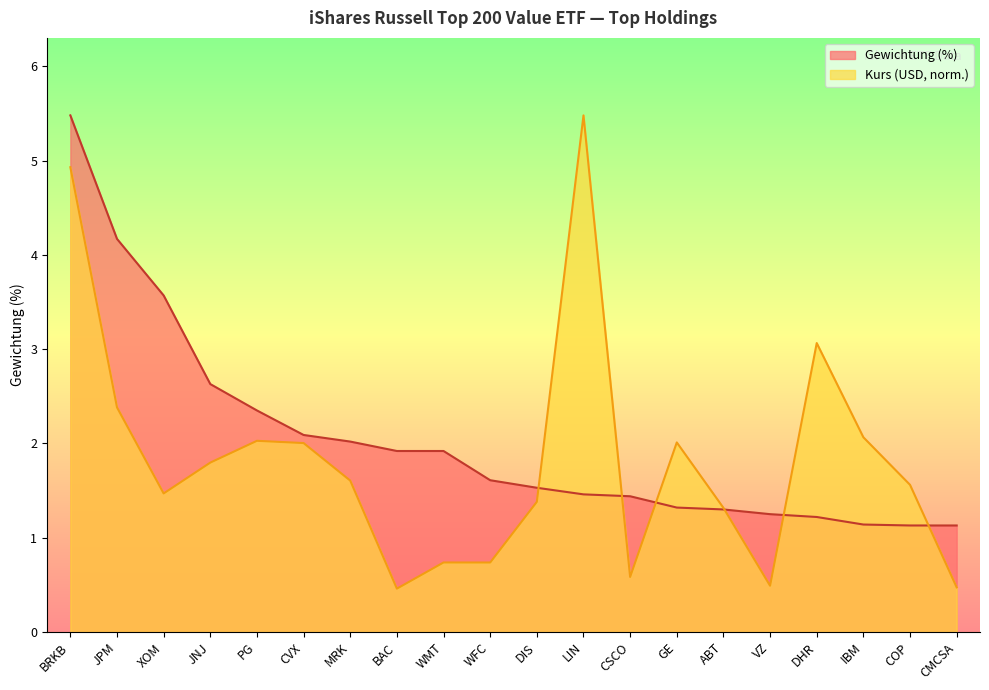

Between which two adjacent categories do Kurs (USD) and Gewichtung (%) first intersect?

DIS and LIN